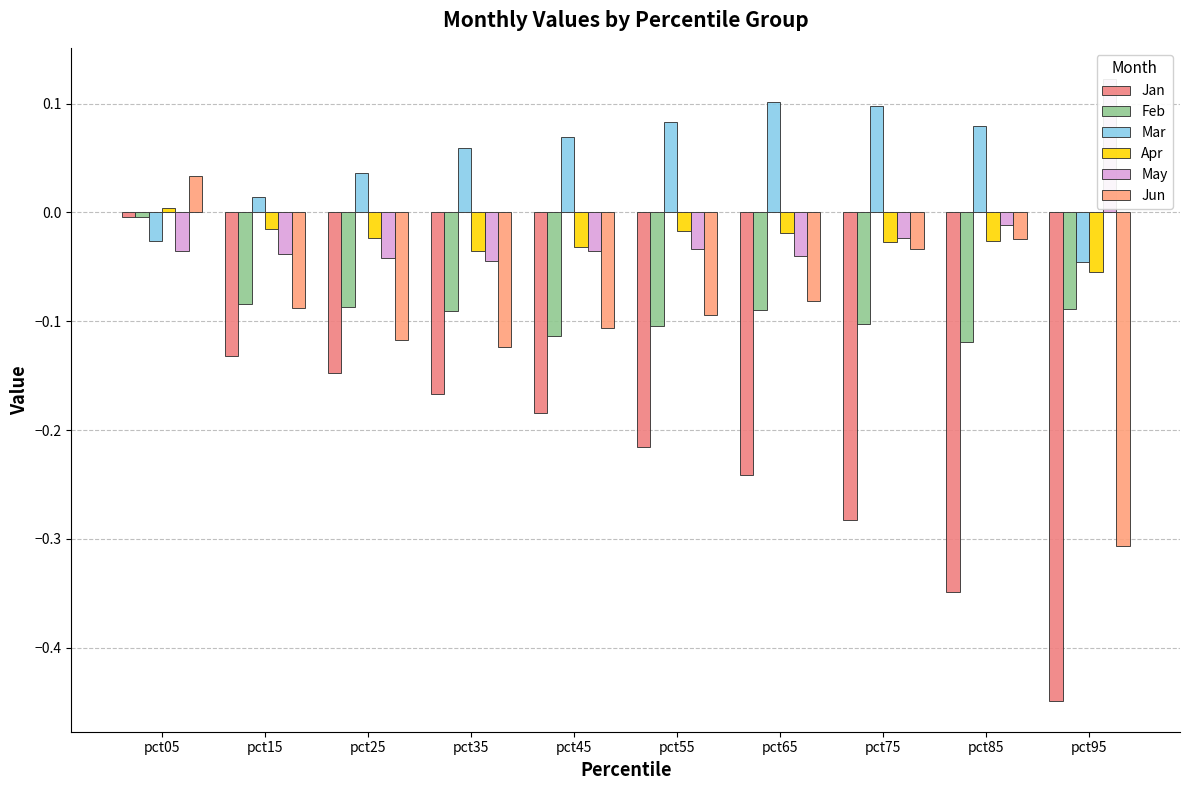

What is the sum of all Jun values?

-0.9